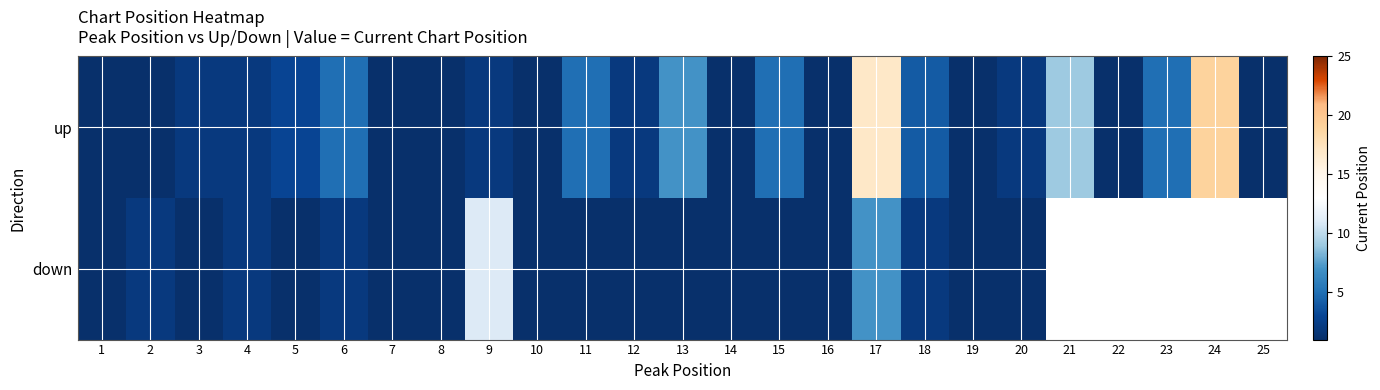

At which category is the sum across all series the highest?

17